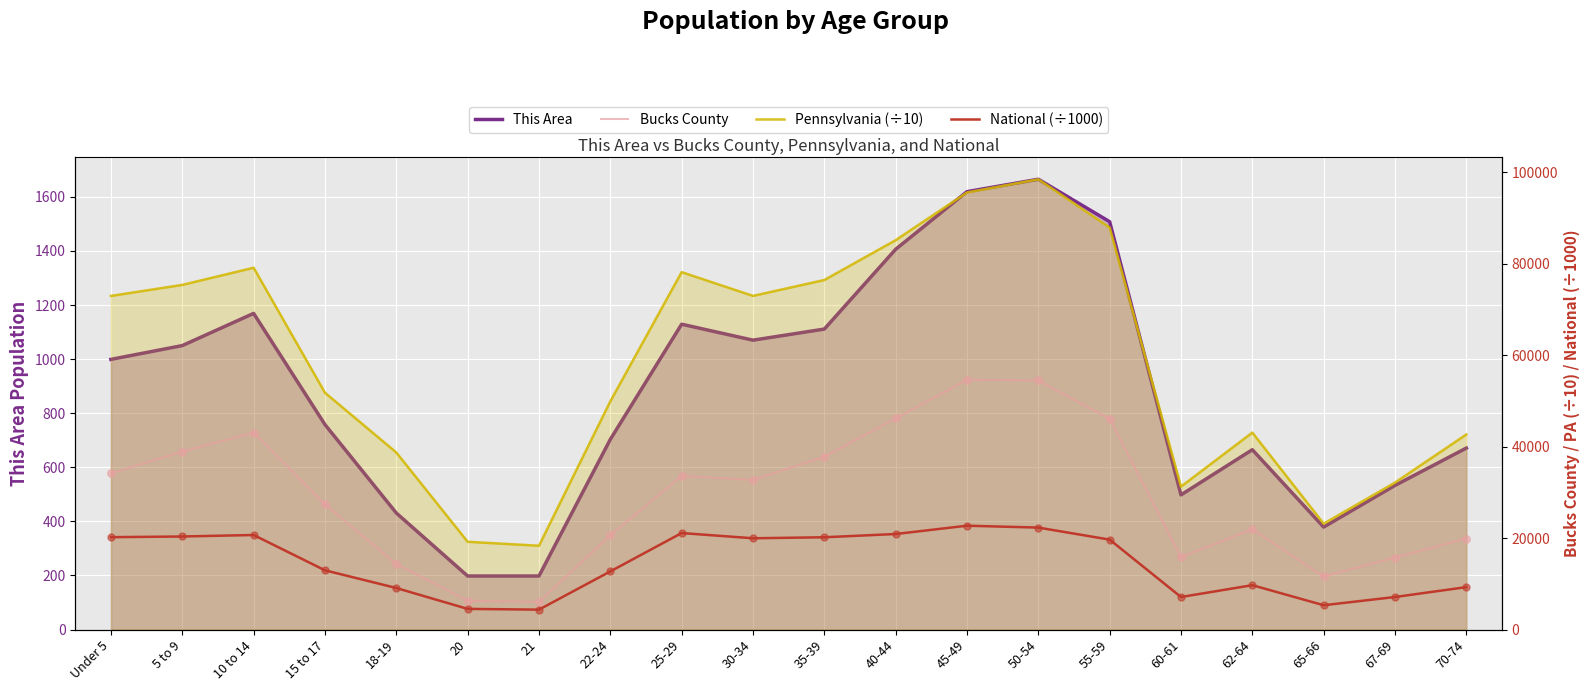

At which category is the sum across all series the highest?

50-54